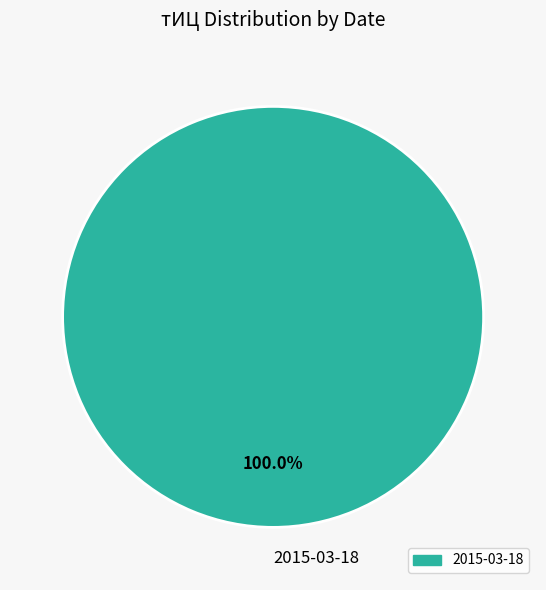

How many slices are in this pie chart?

1